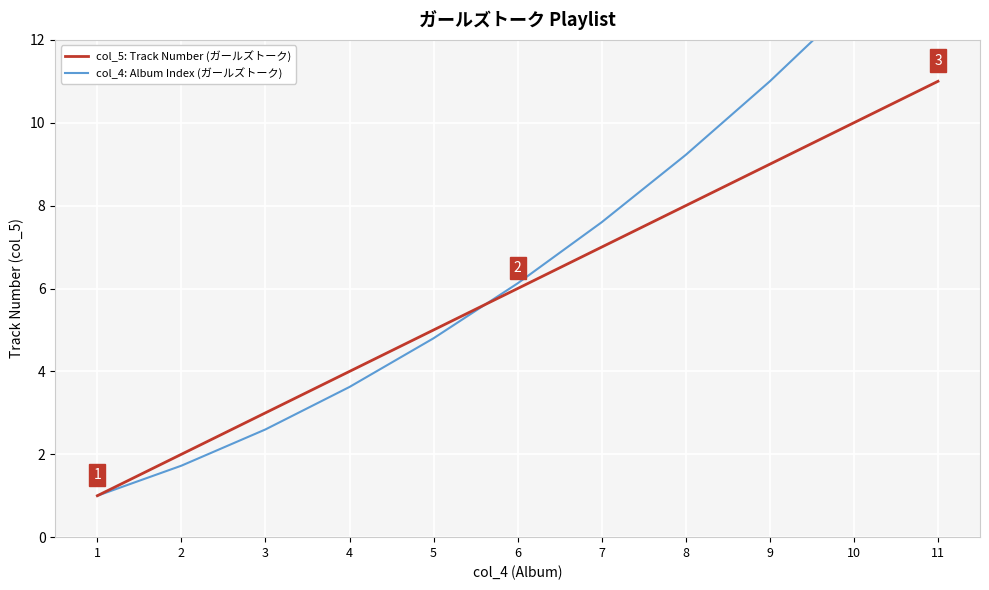

Is it true that col_5: Track Number (ガールズトーク) equals 1.0 at 1?

True